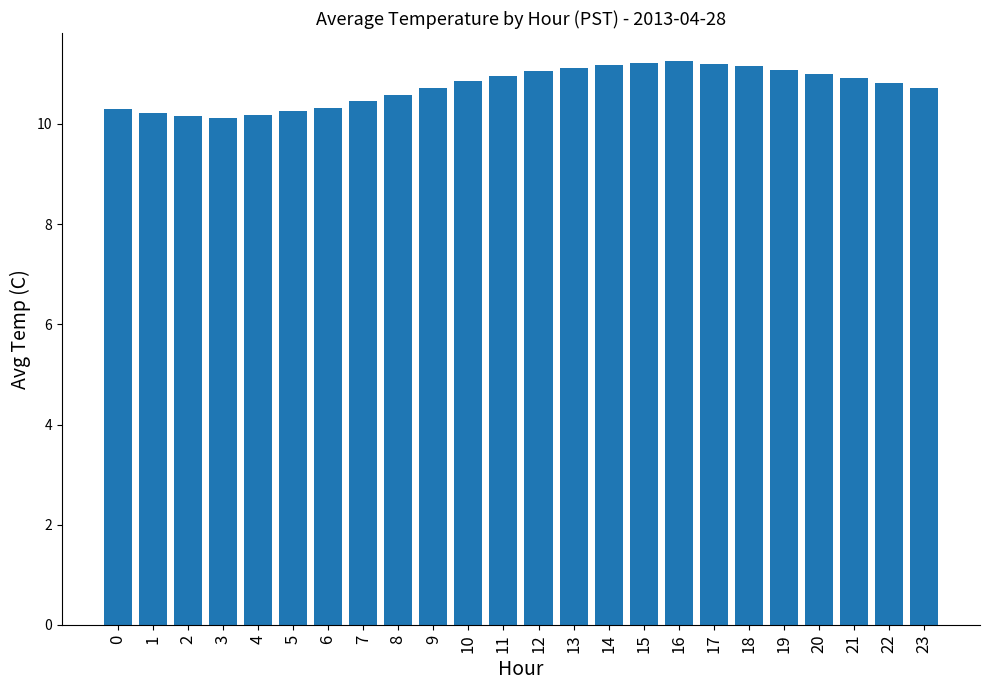

How many distinct data groups are displayed?

1